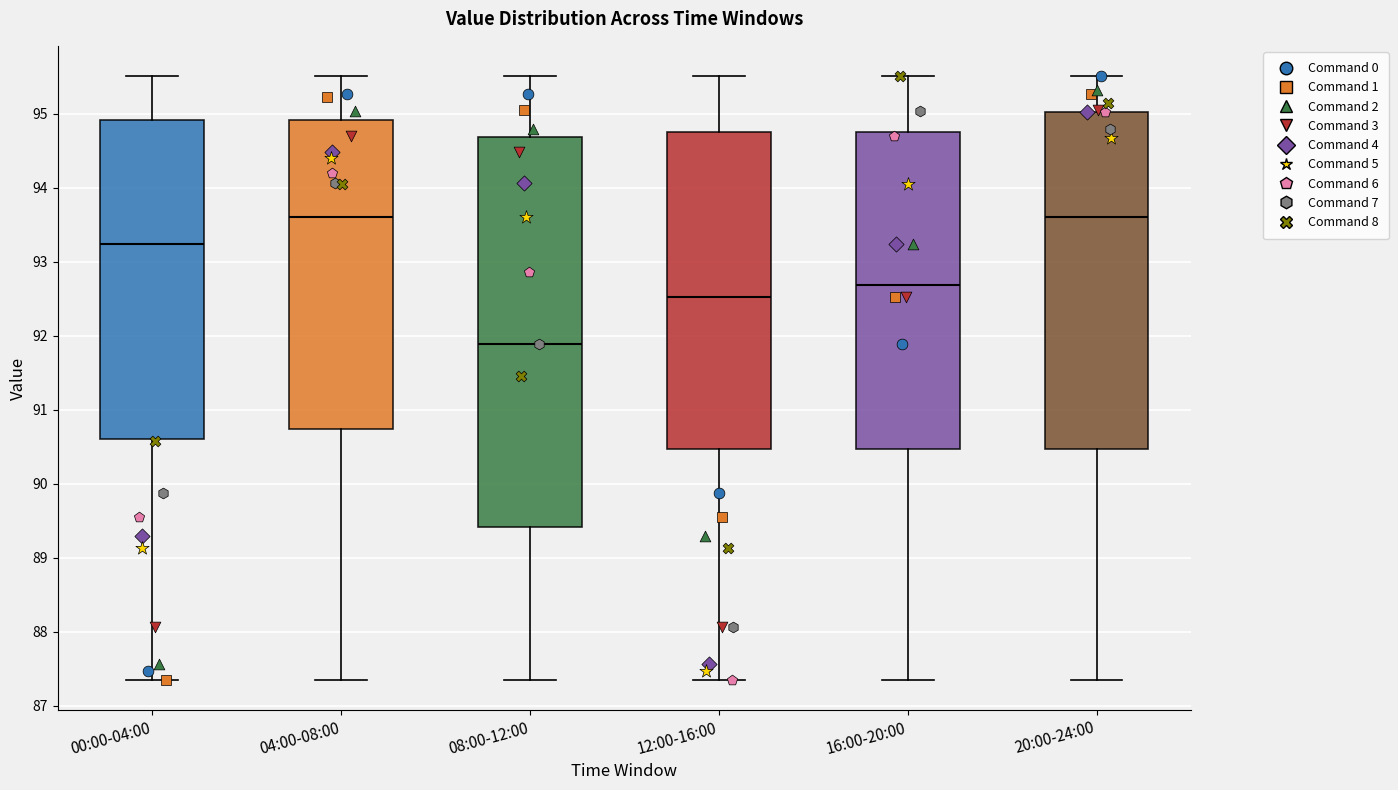

Reading left to right, read every box against the y-axis: the position of its median line, the range the box covers, and the ends of its whiskers. The values are not printed on the chart, so give them approximately, as read against the axis.

00:00-04:00: median 93.2, box 90.6 to 94.9, whiskers 87.4 to 95.5
04:00-08:00: median 93.6, box 90.7 to 94.9, whiskers 87.4 to 95.5
08:00-12:00: median 91.9, box 89.4 to 94.7, whiskers 87.4 to 95.5
12:00-16:00: median 92.5, box 90.5 to 94.8, whiskers 87.4 to 95.5
16:00-20:00: median 92.7, box 90.5 to 94.8, whiskers 87.4 to 95.5
20:00-24:00: median 93.6, box 90.5 to 95.0, whiskers 87.4 to 95.5